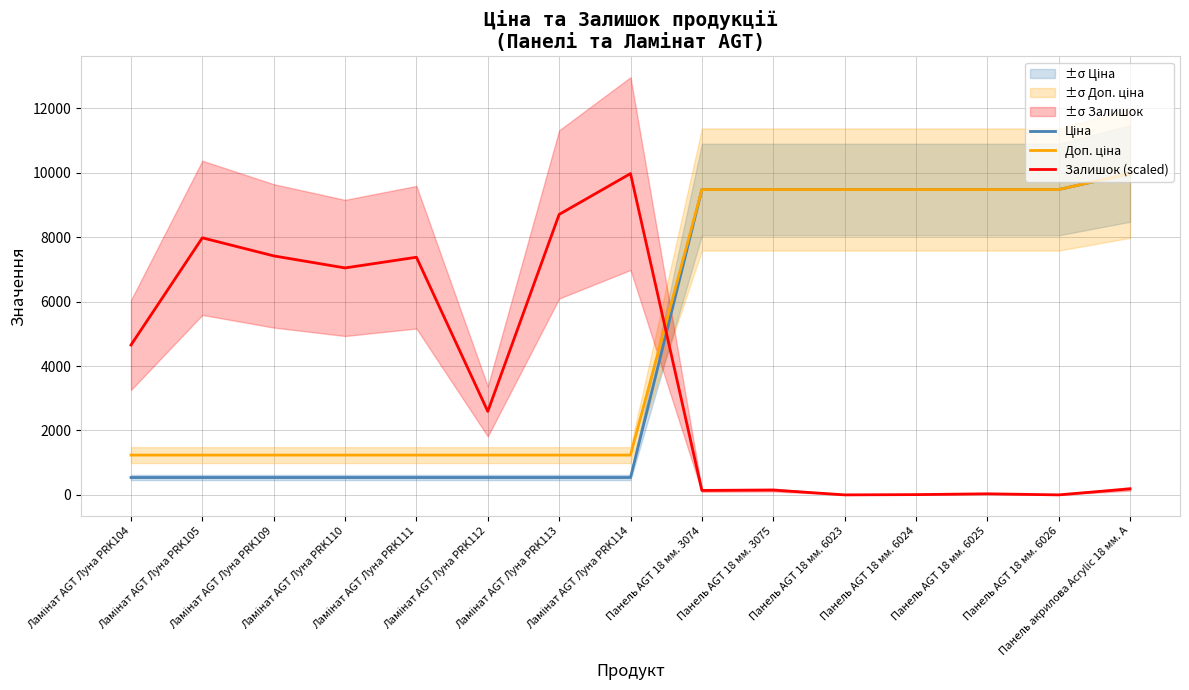

How many lines are shown in the chart?

3